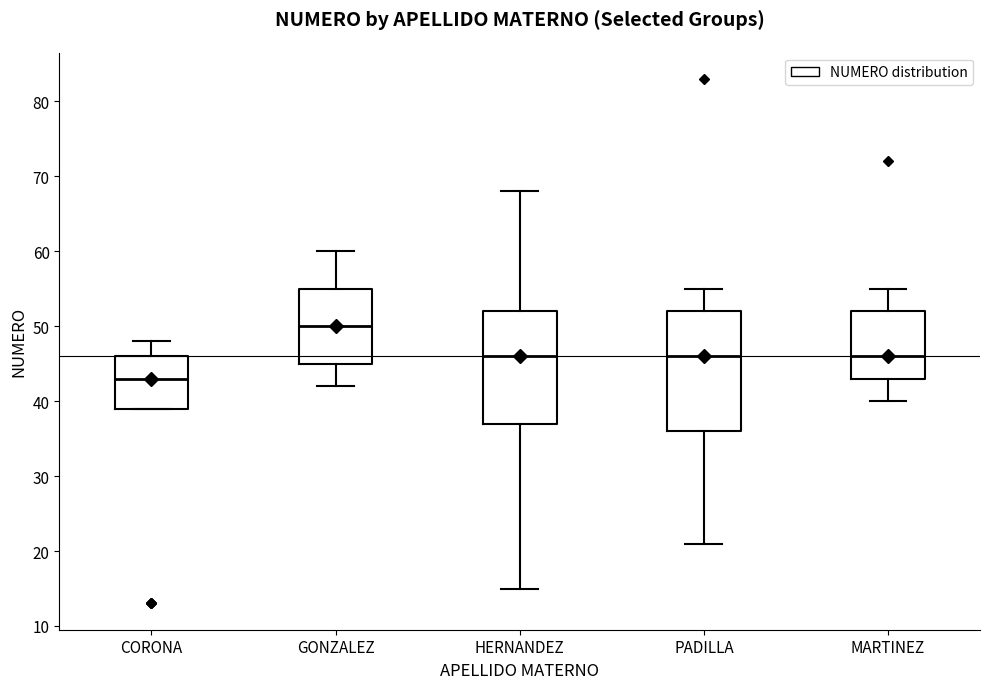

Which box's median line is the lowest?

CORONA